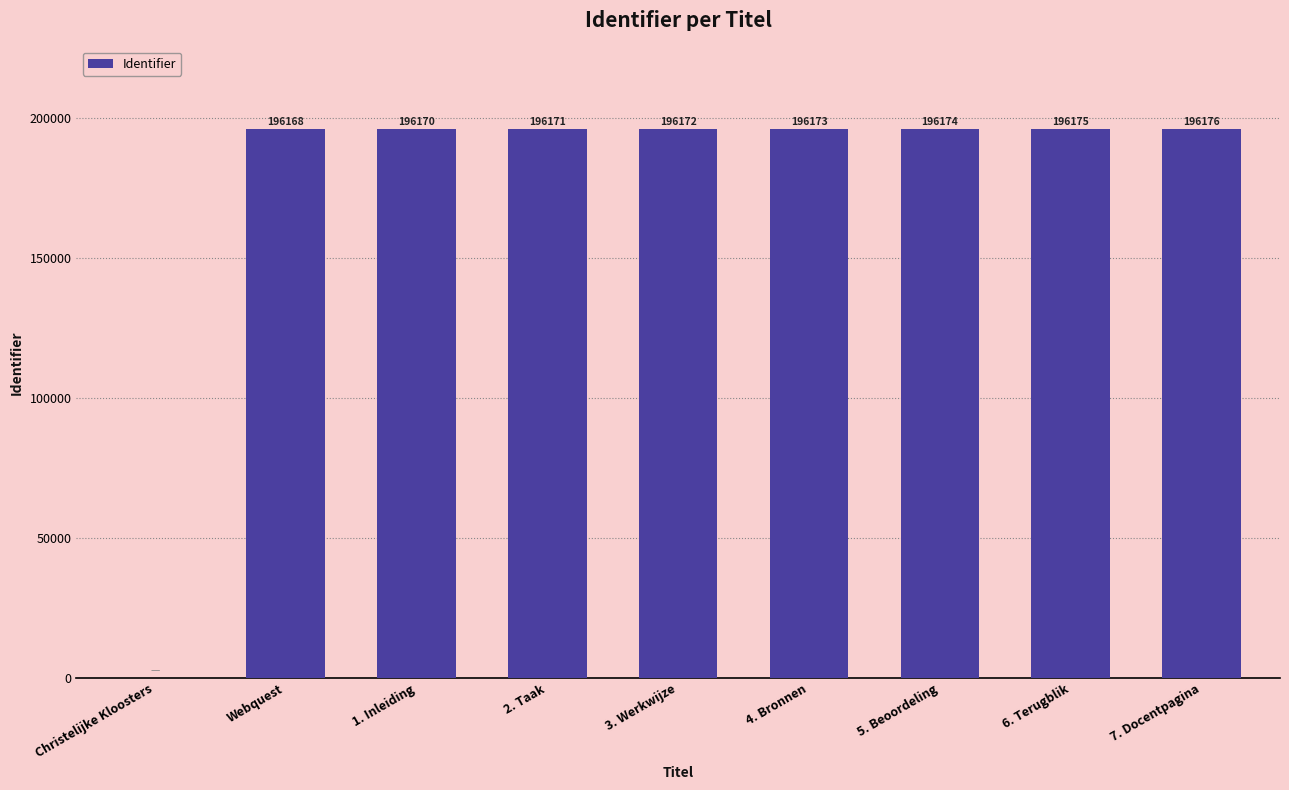

The value at 3. Werkwijze is 196172. True or false?

True